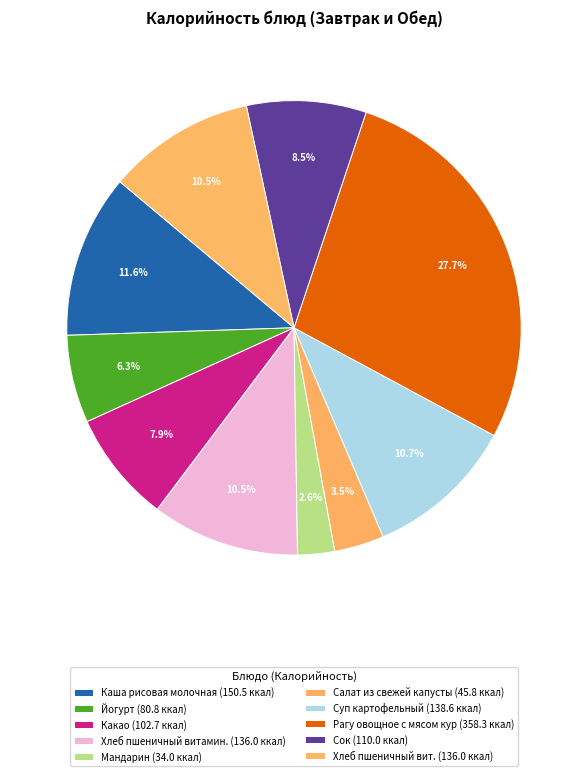

Rank the categories by value from lowest to highest.

Мандарин, Салат из свежей капусты, Йогурт, Какао, Сок, Хлеб пшеничный витамин., Хлеб пшеничный вит., Суп картофельный, Каша рисовая молочная, Рагу овощное с мясом кур